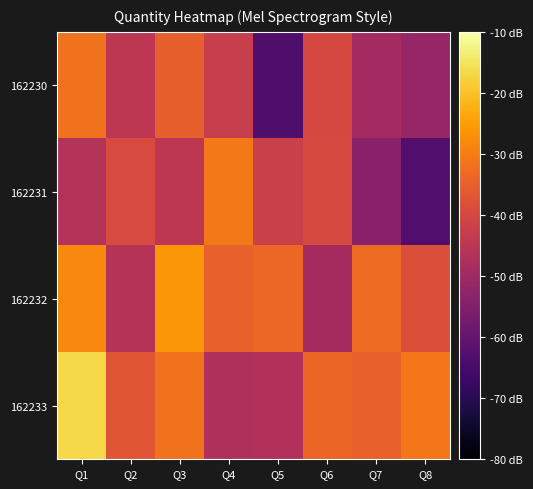

Count the number of data series in this chart.

4